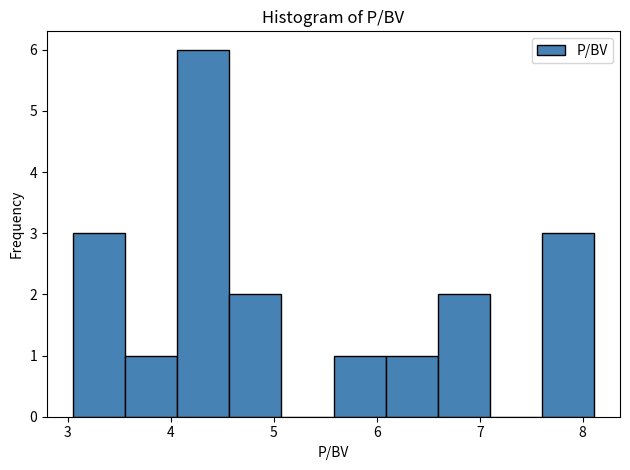

Reading left to right, list every bar in this chart as the range it spans on the x-axis followed by its height. Neither the bar edges nor the heights are printed on the chart, so give them approximately, as read against the axes.

3.1 to 3.6: 3
3.6 to 4.1: 1
4.1 to 4.6: 6
4.6 to 5.1: 2
5.1 to 5.6: 0
5.6 to 6.1: 1
6.1 to 6.6: 1
6.6 to 7.1: 2
7.1 to 7.6: 0
7.6 to 8.1: 3